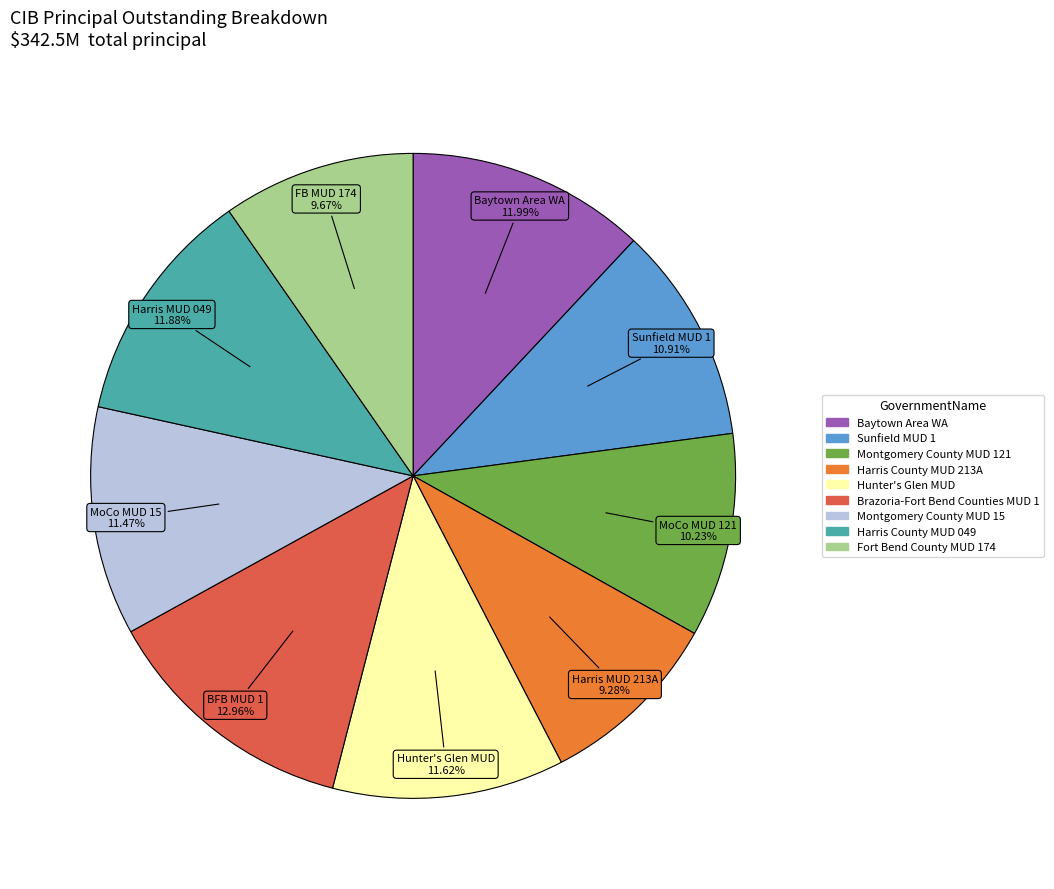

What percentage is the Montgomery County MUD 15 slice, to the nearest percent?

11%